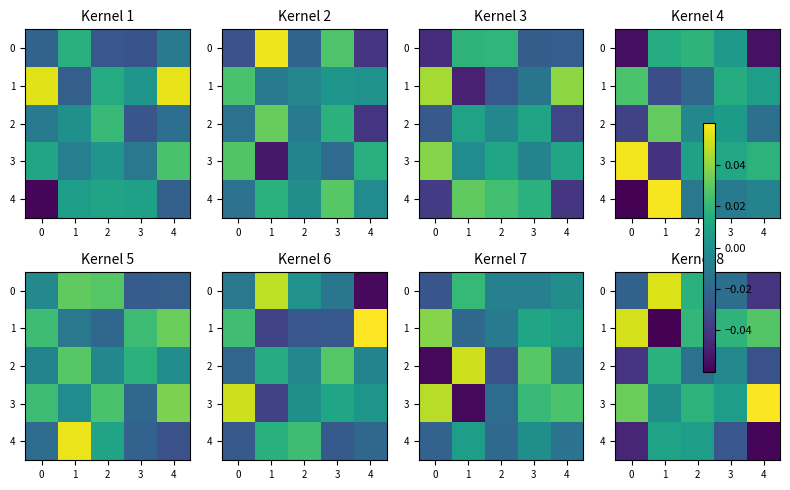

Rank the series by their average value, from lowest to highest.

row_4, row_2, row_0, row_1, row_3